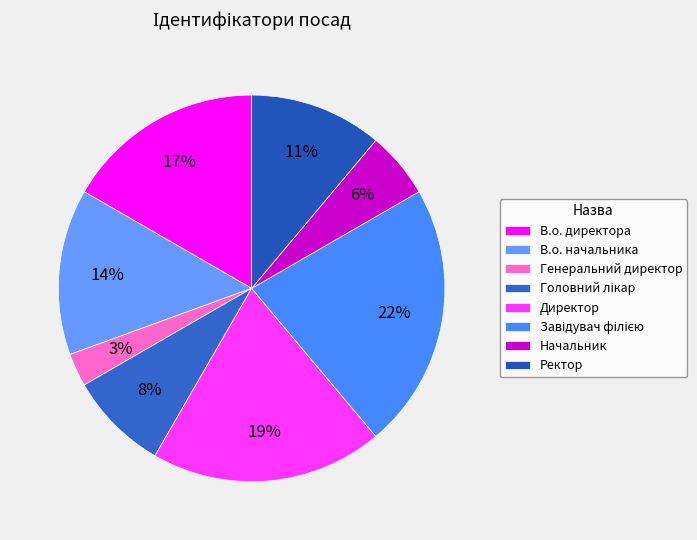

To the nearest percent, what portion does Начальник represent?

6%